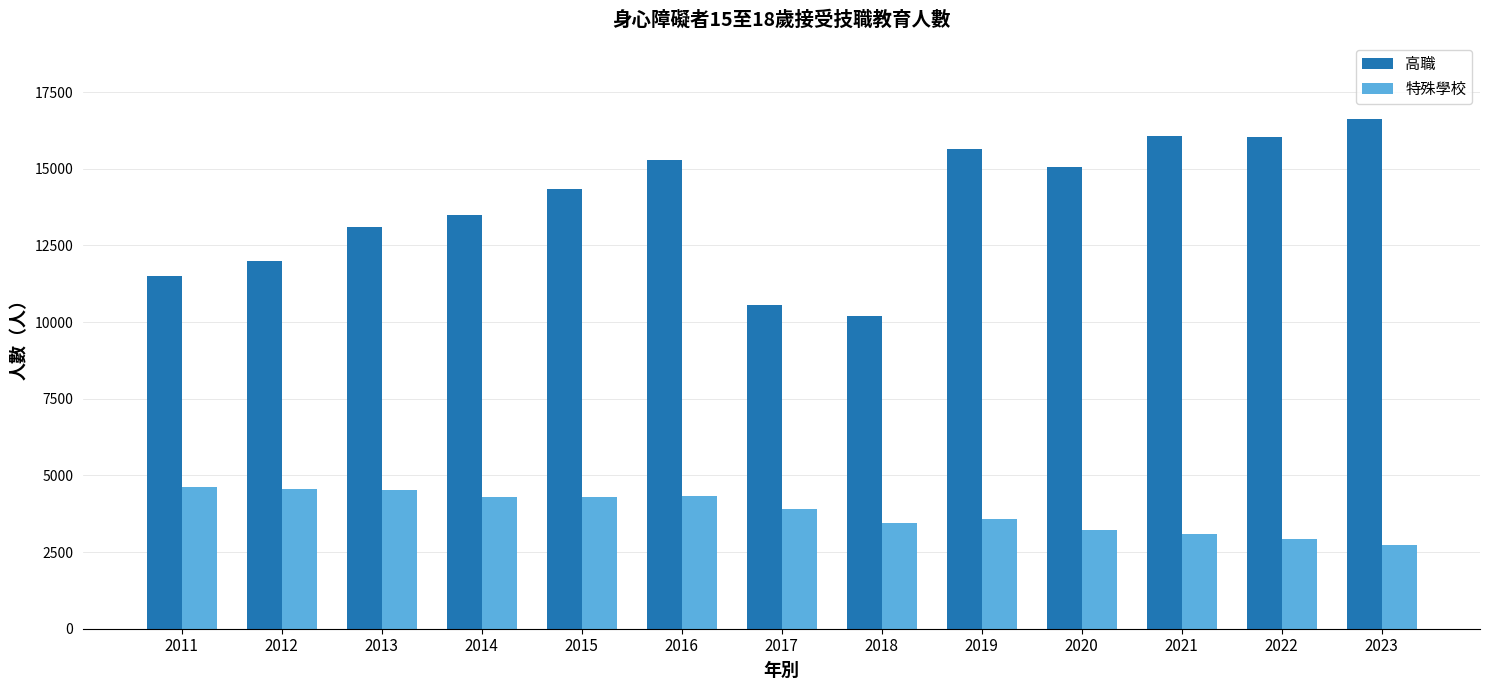

What is the spread (max minus min) of values at 2022?

13106